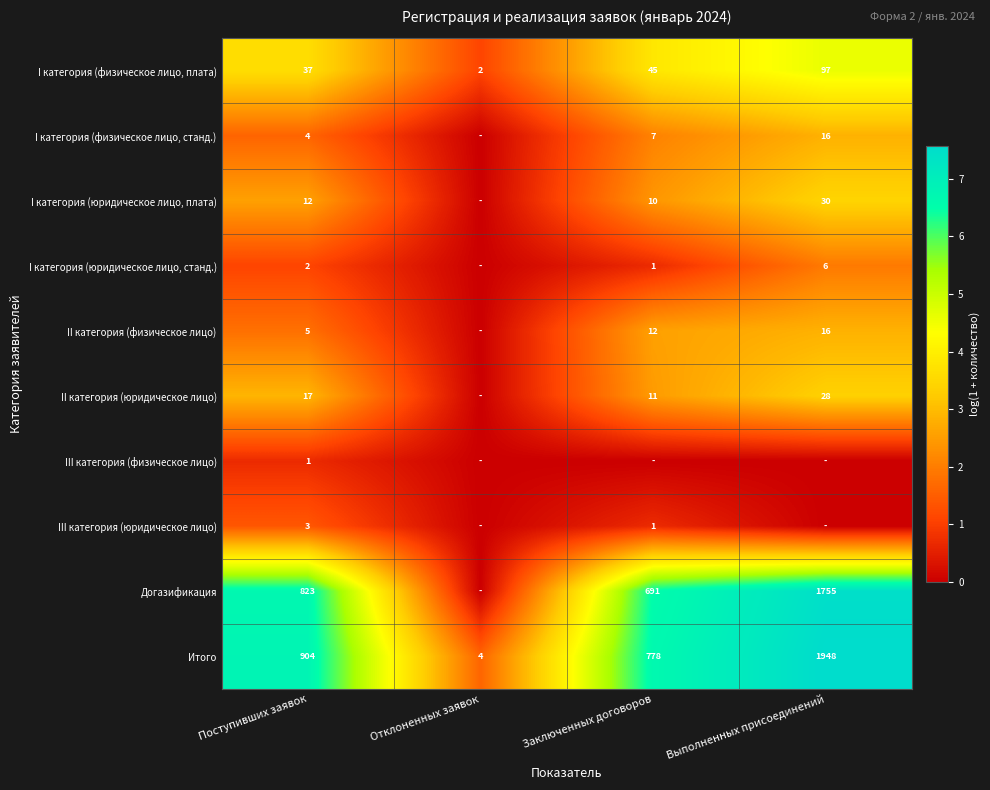

The value of III категория (юридическое лицо) at Поступивших заявок is 3. True or false?

True